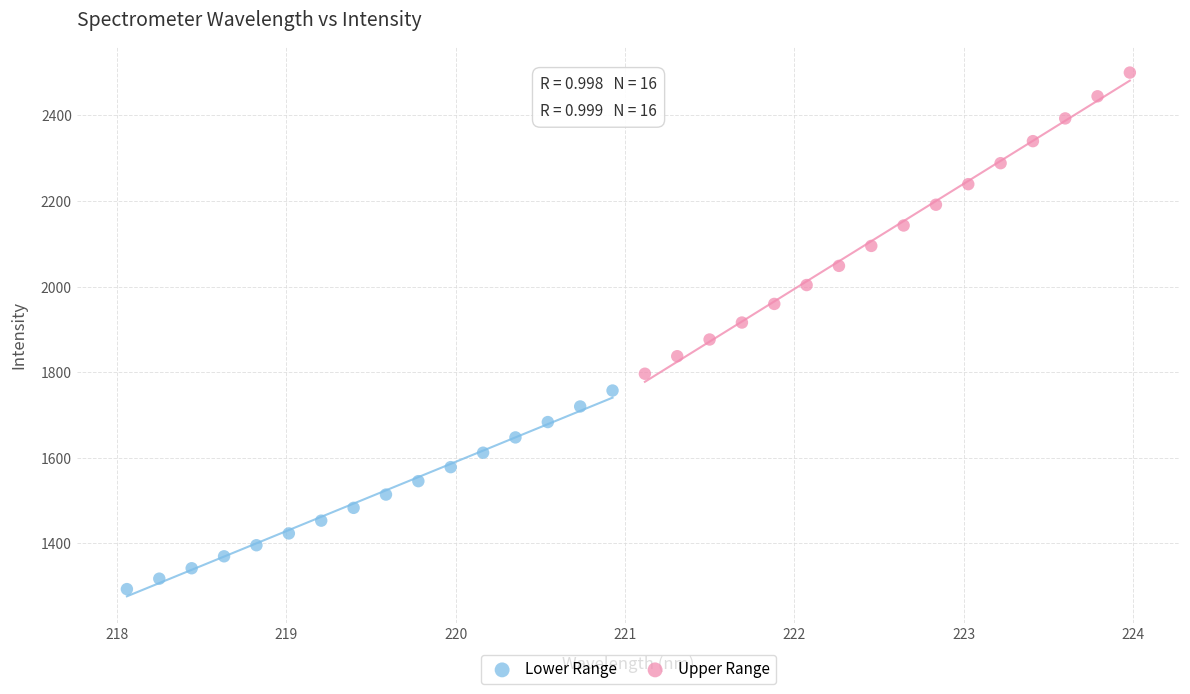

Which series contains the highest Y value?

Upper Range